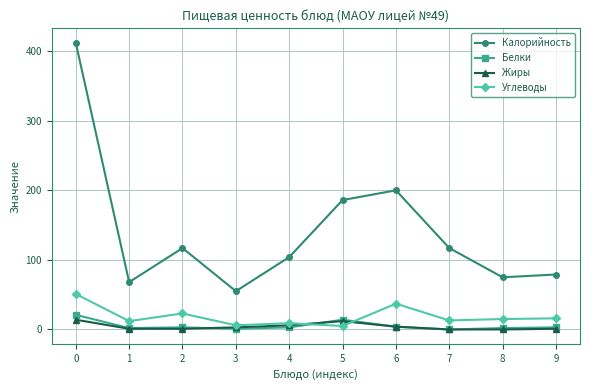

Where is the first local maximum for Калорийность?

2